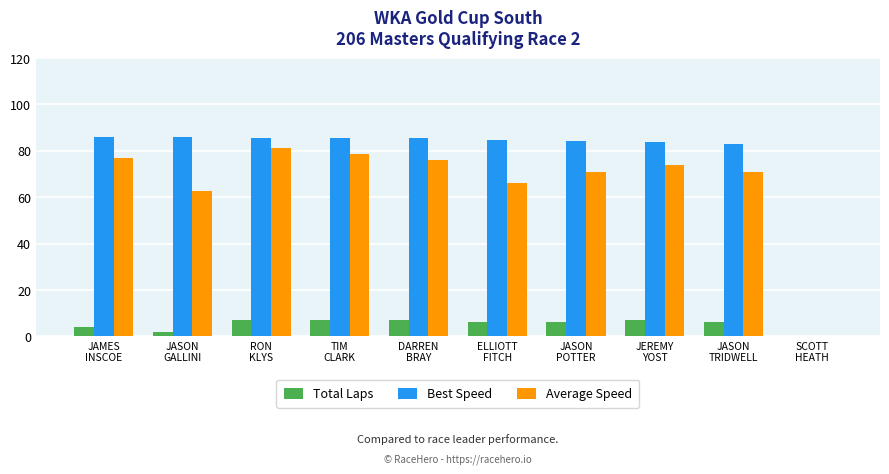

True or false: Total Laps has a value of 0.0 at SCOTT
HEATH.

True